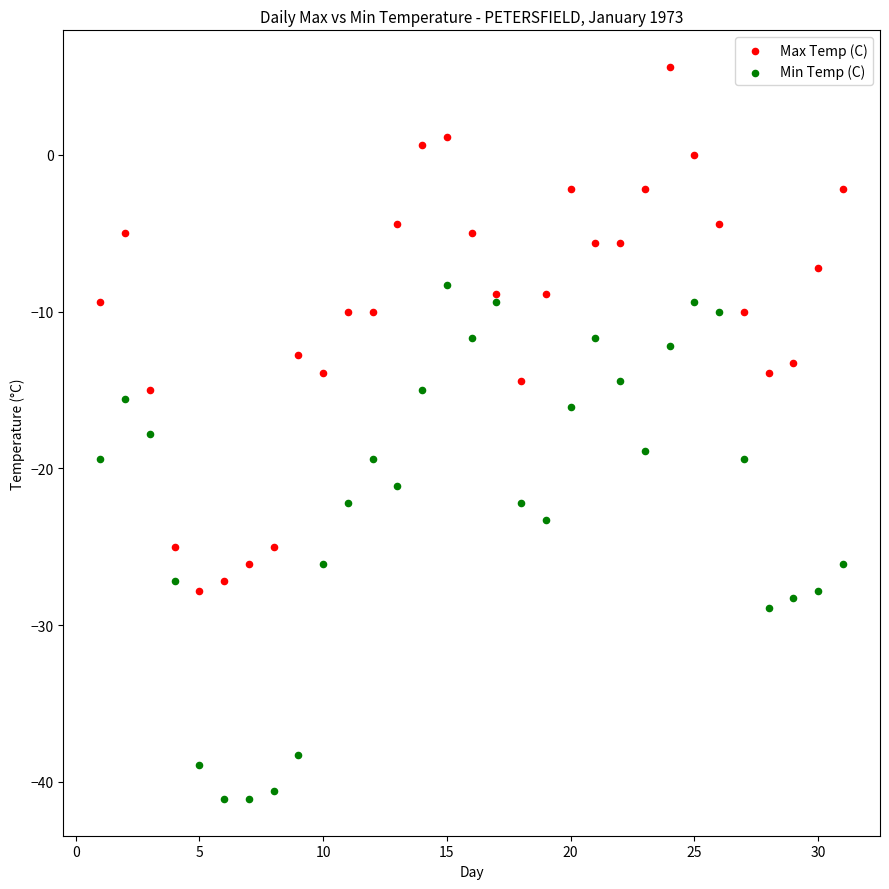

What are all the series names shown in the legend?

Max Temp (C), Min Temp (C)